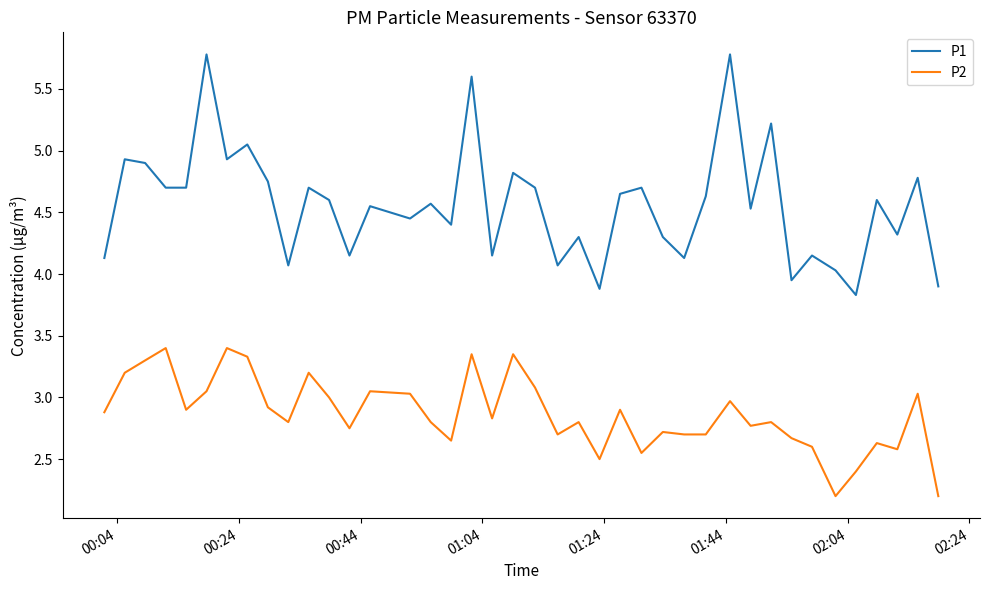

True or false: P2 and P1 cross at least once.

False